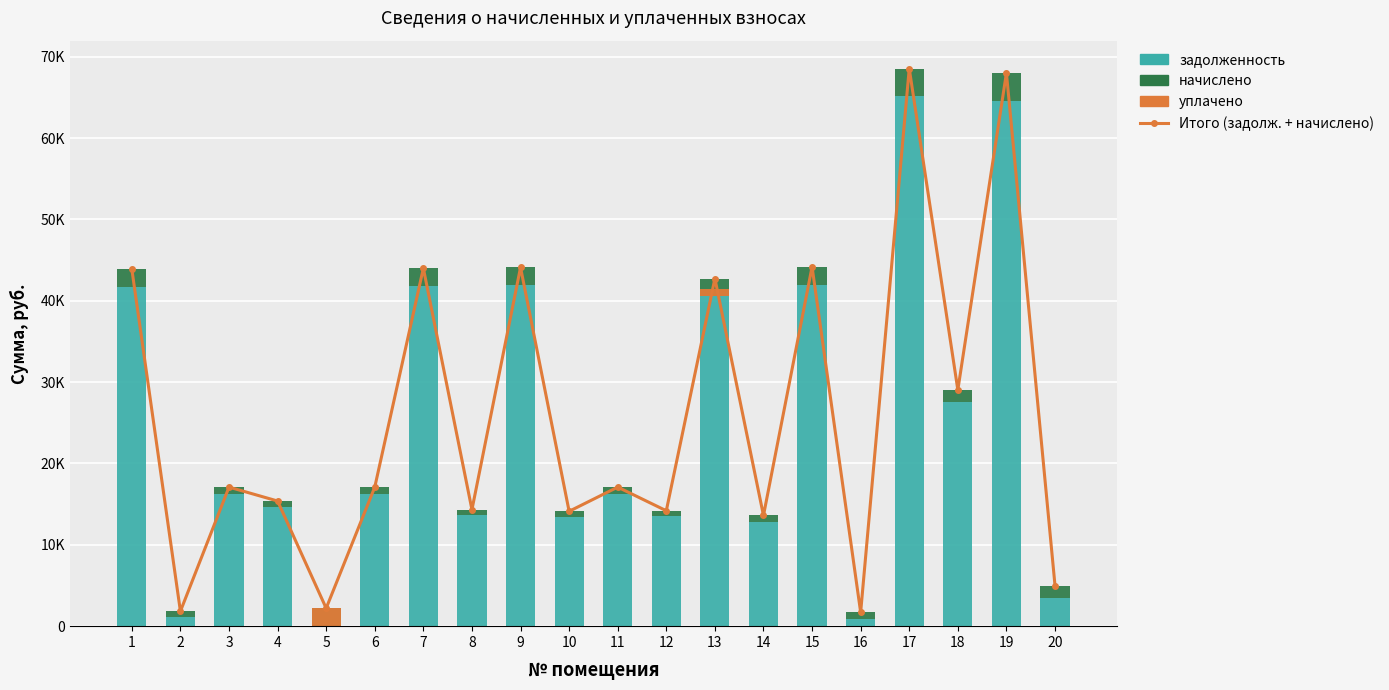

What is the difference between the задолженность values at 2 and 6?

15142.6